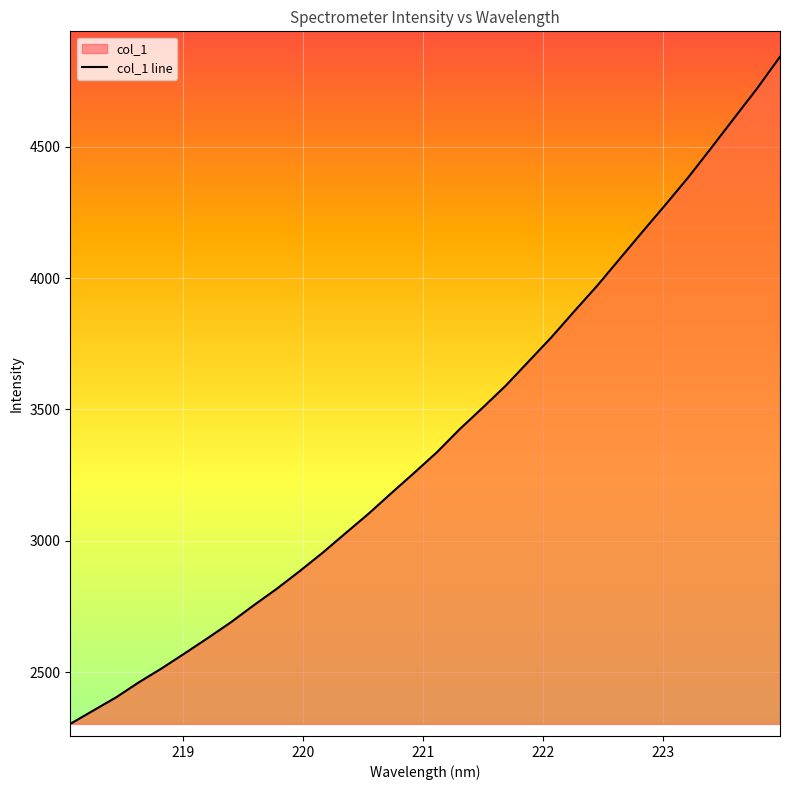

What is the difference between the maximum and minimum values?

2540.4